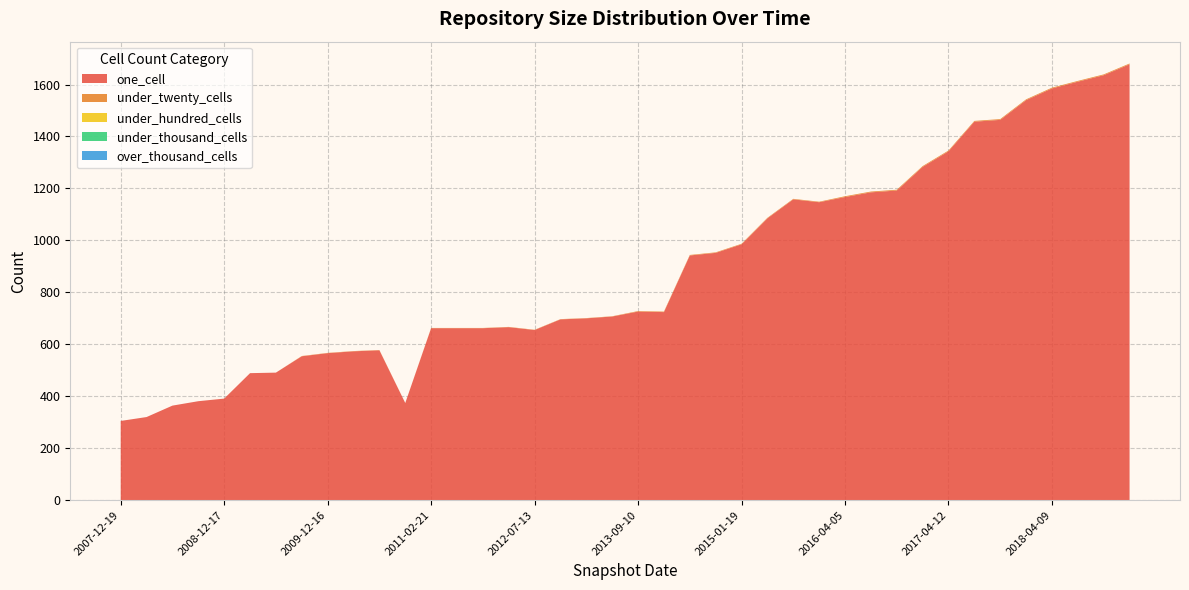

Reading right to left, list all the values displayed in this chart.

one_cell: 1678	1636	1611	1585	1540	1464	1457	1343	1283	1192	1185	1167	1147	1158	1085	985	952	942	724	726	707	700	696	655	666	662	662	662	374	577	573	566	554	491	489	391	381	364	320	305
under_twenty_cells: 3	3	3	3	3	3	3	3	3	3	3	3	2	2	2	2	2	2	2	2	1	1	1	1	1	1	1	1	0	1	1	1	1	0	0	0	0	0	0	0
under_hundred_cells: 0	0	0	0	0	0	0	0	0	0	0	0	0	0	0	0	0	0	0	0	0	0	0	0	0	0	0	0	0	0	0	0	0	0	0	0	0	0	0	0
under_thousand_cells: 0	0	0	0	0	0	0	0	0	0	0	0	0	0	0	0	0	0	0	0	0	0	0	0	0	0	0	0	0	0	0	0	0	0	0	0	0	0	0	0
over_thousand_cells: 0	0	0	0	0	0	0	0	0	0	0	0	0	0	0	0	0	0	0	0	0	0	0	0	0	0	0	0	0	0	0	0	0	0	0	0	0	0	0	0